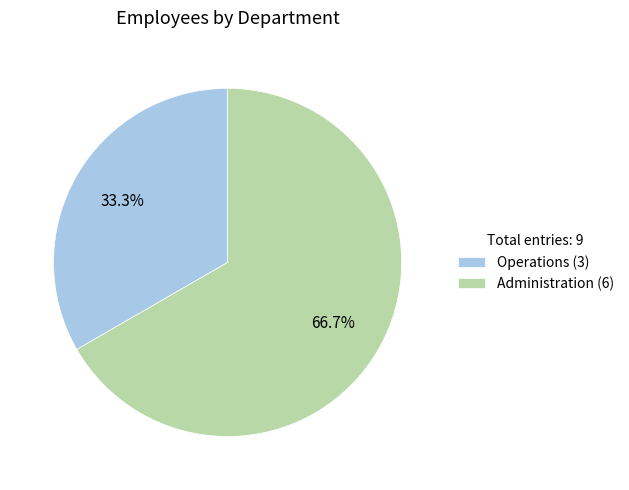

To the nearest percent, what portion does Administration represent?

67%